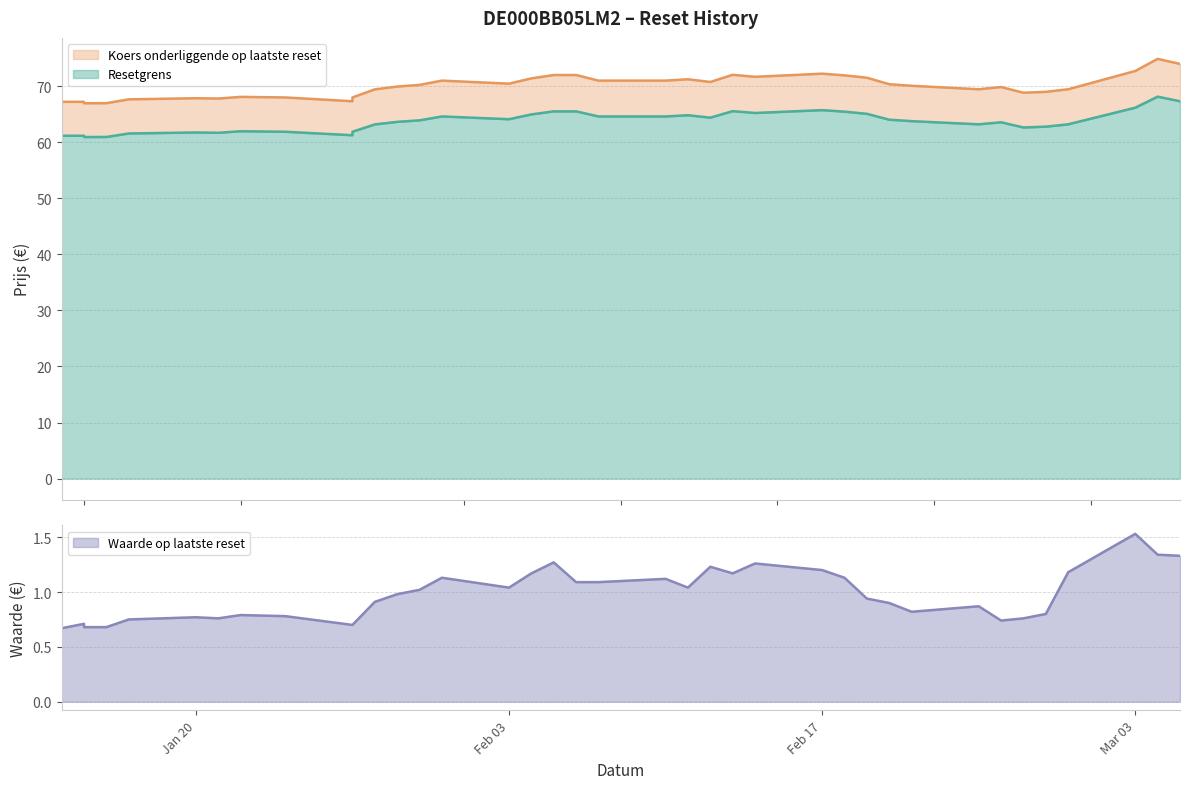

How many categories are shown in the chart?

39